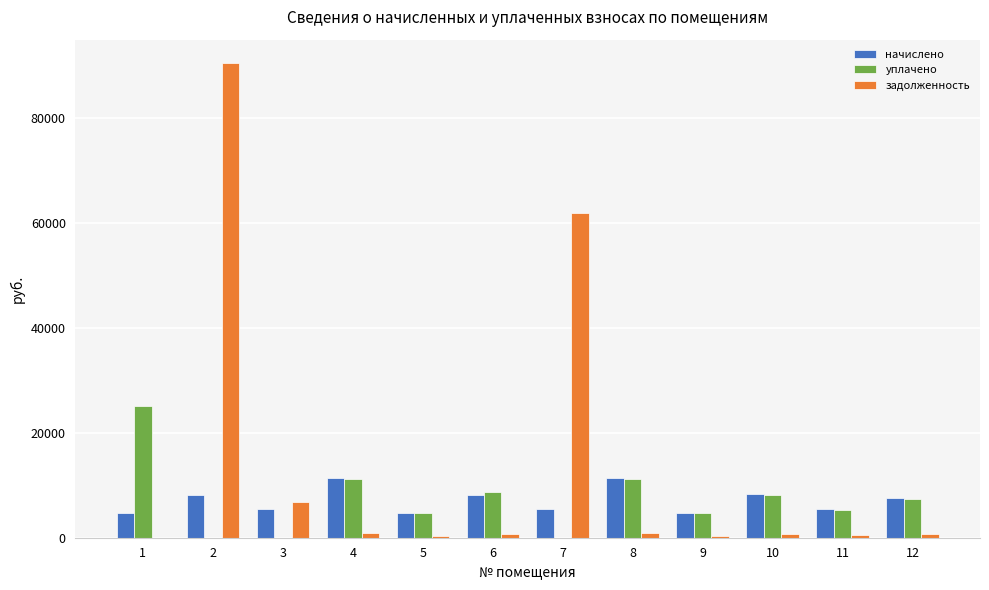

Which series has the largest total across all categories?

задолженность